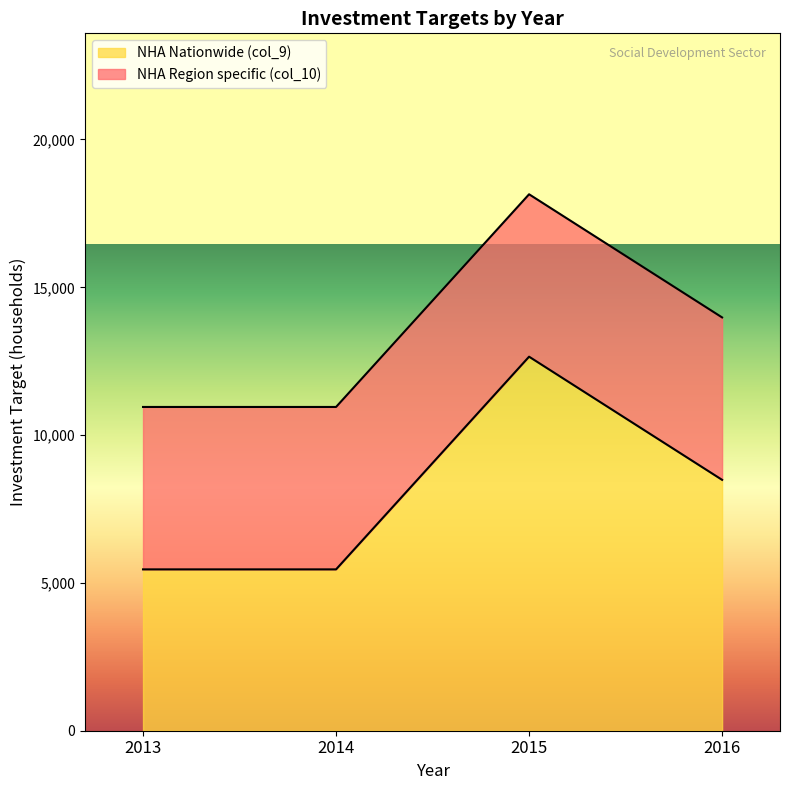

Between 2015 and 2013, which is larger?

2015